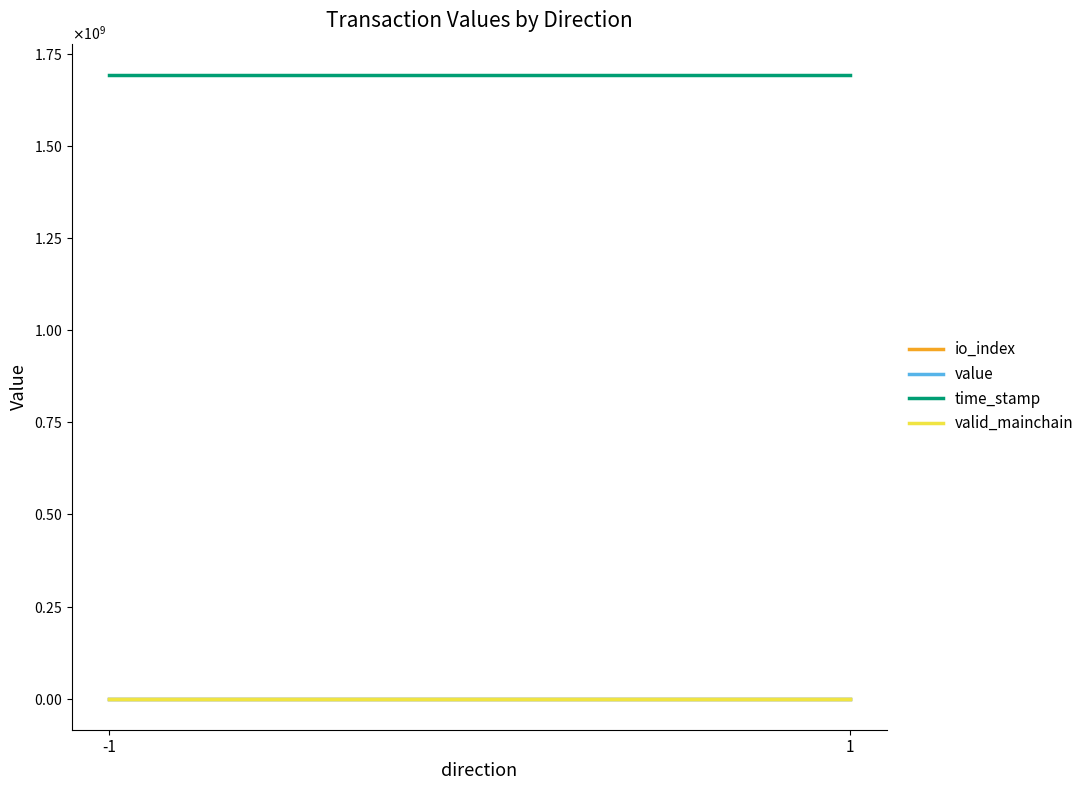

Is the value of value at -1 greater than the value of time_stamp at 1?

No